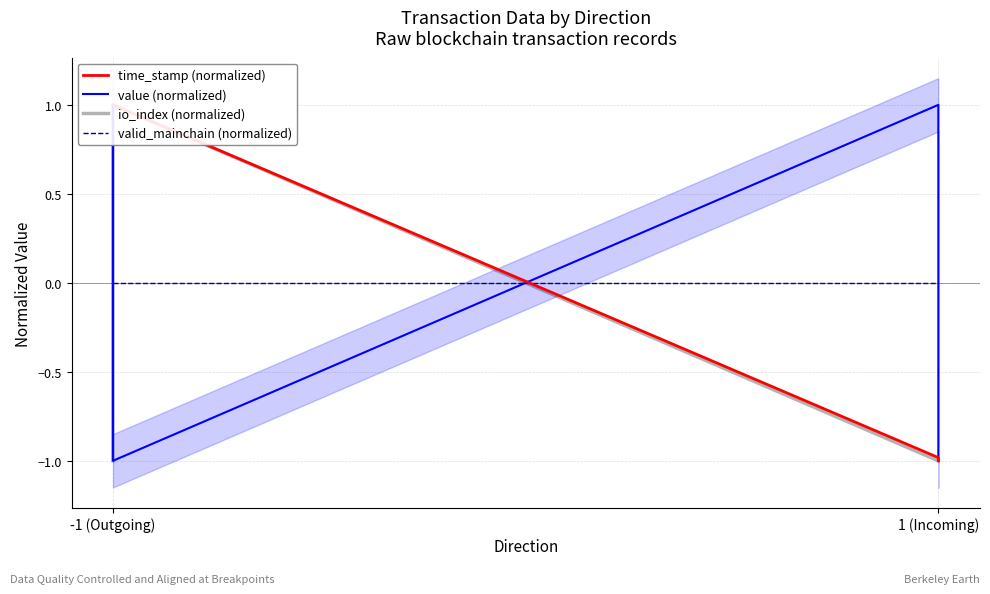

At which category is the sum across all series the highest?

-1 (Outgoing)